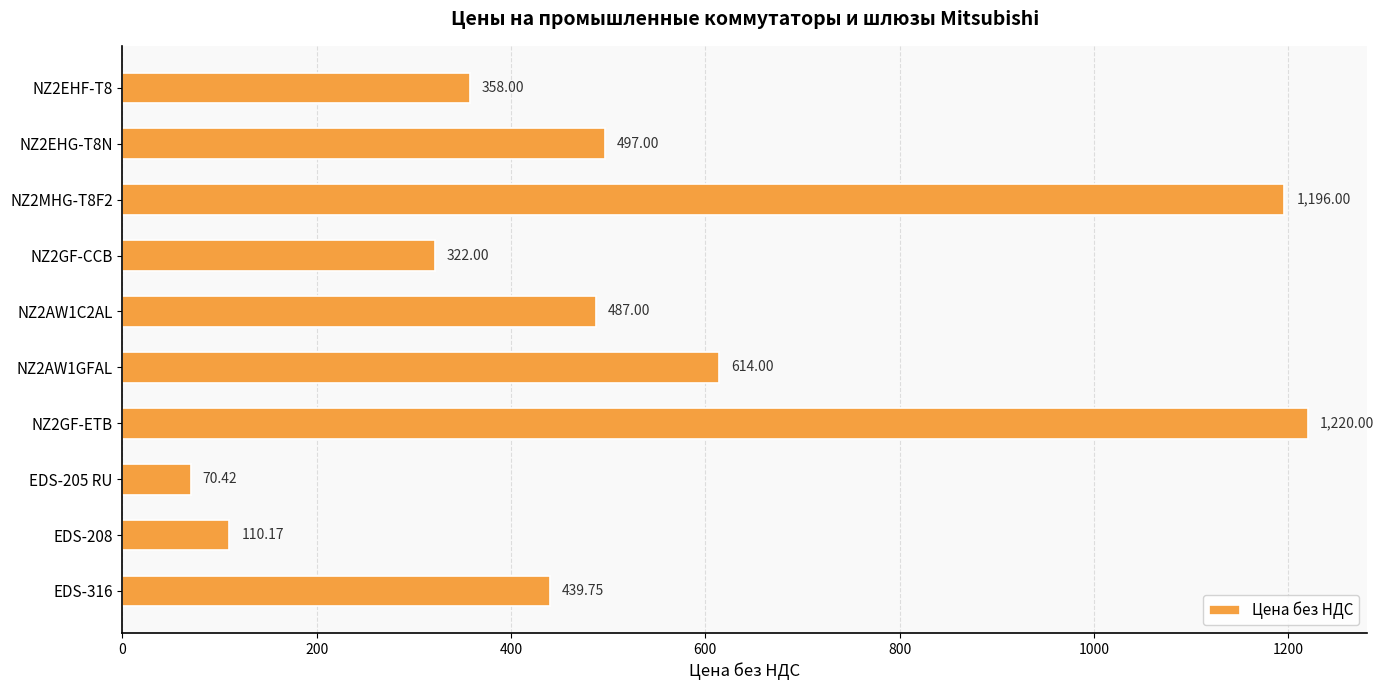

List the labels in order of value, largest first.

NZ2GF-ETB, NZ2MHG-T8F2, NZ2AW1GFAL, NZ2EHG-T8N, NZ2AW1C2AL, EDS-316, NZ2EHF-T8, NZ2GF-CCB, EDS-208, EDS-205 RU